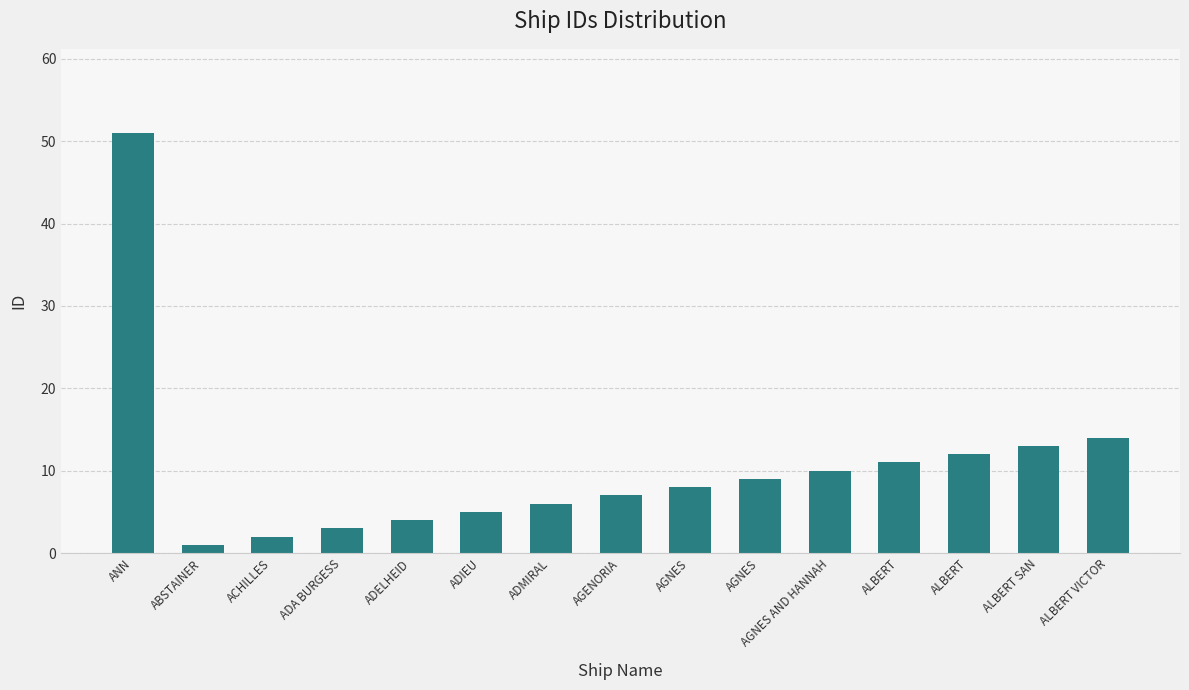

Rank the categories by value from highest to lowest.

ANN, ALBERT VICTOR, ALBERT SAN, ALBERT, ALBERT, AGNES AND HANNAH, AGNES, AGNES, AGENORIA, ADMIRAL, ADIEU, ADELHEID, ADA BURGESS, ACHILLES, ABSTAINER